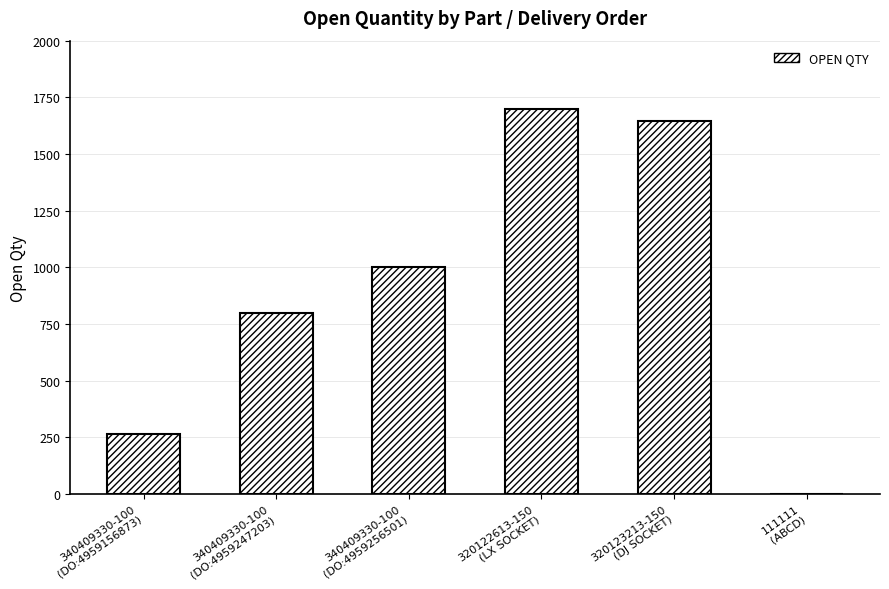

What value does the data have at 320123213-150
(DJ SOCKET)?

1647